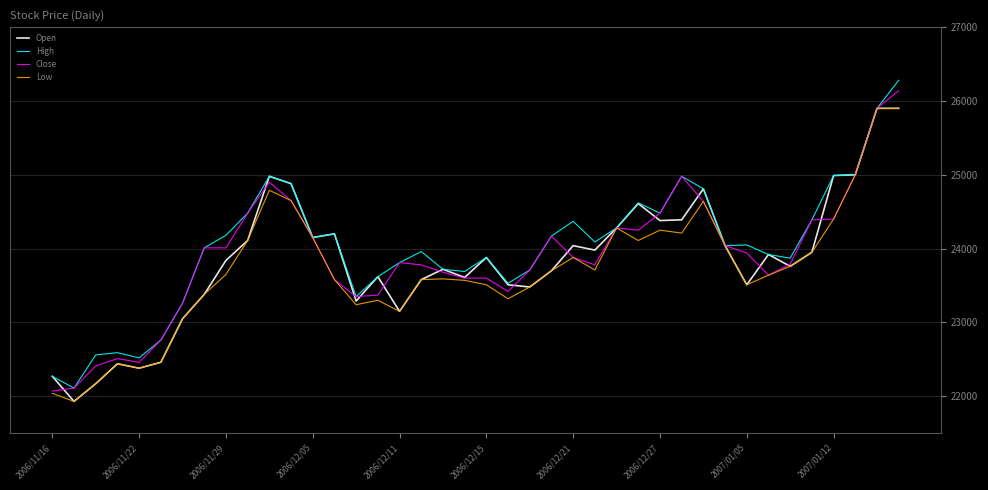

What is the maximum value shown in the chart?

26280